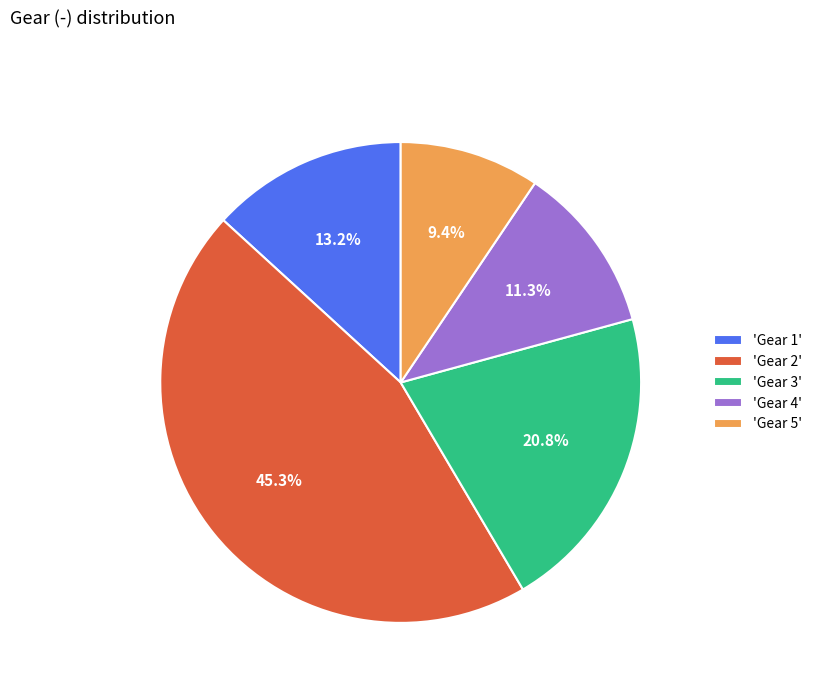

Do 'Gear 1' and 'Gear 5' together represent more than half of the pie?

No